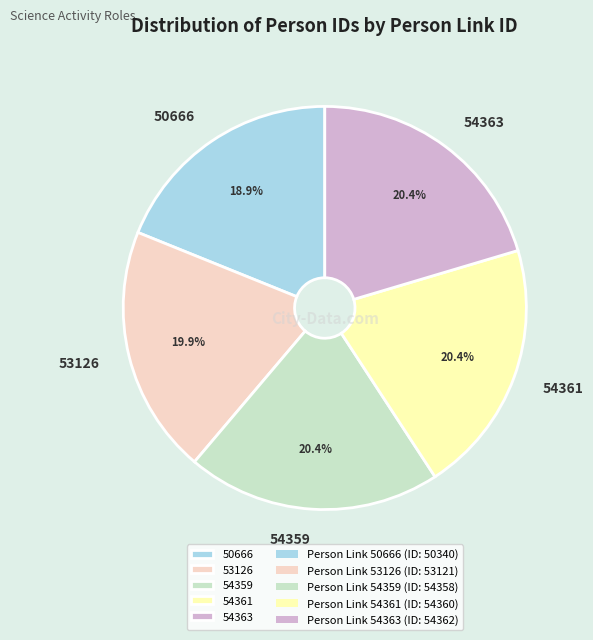

Approximately how many times larger is the value at 53126 compared to 50666?

1.1